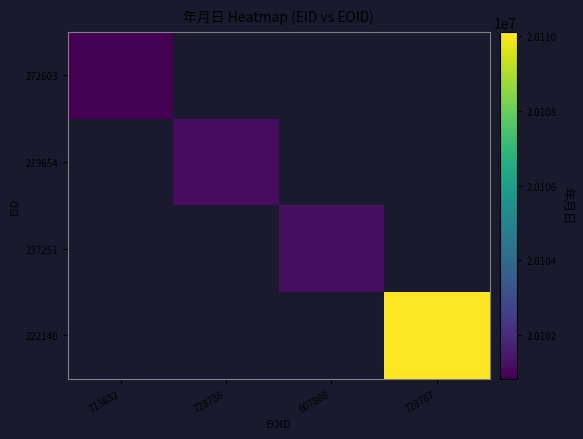

How many distinct data groups are displayed?

4